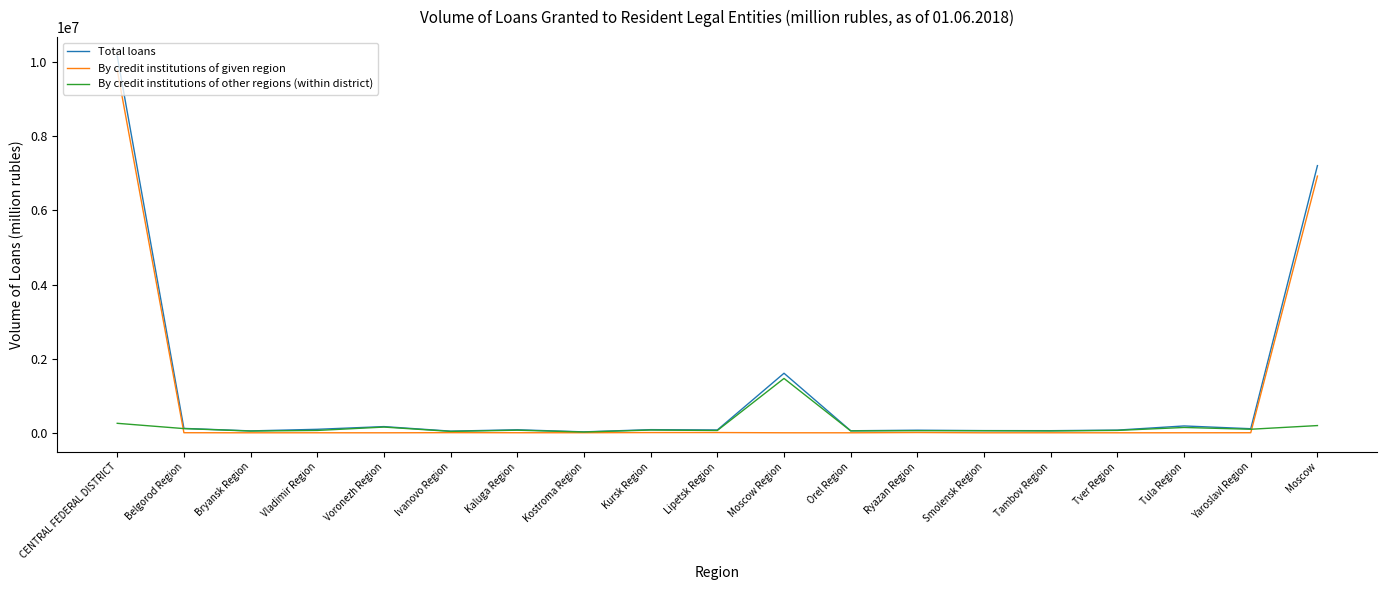

The value of By credit institutions of given region at Orel Region is -3691604. True or false?

False